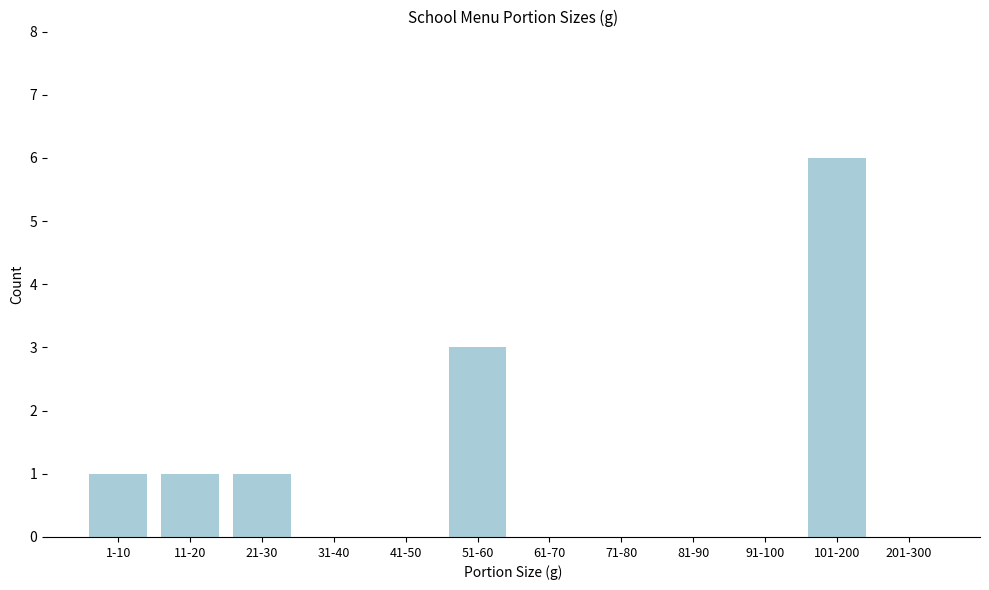

Reading right to left, what are all the values shown in this chart?

201-300=0	101-200=6	91-100=0	81-90=0	71-80=0	61-70=0	51-60=3	41-50=0	31-40=0	21-30=1	11-20=1	1-10=1